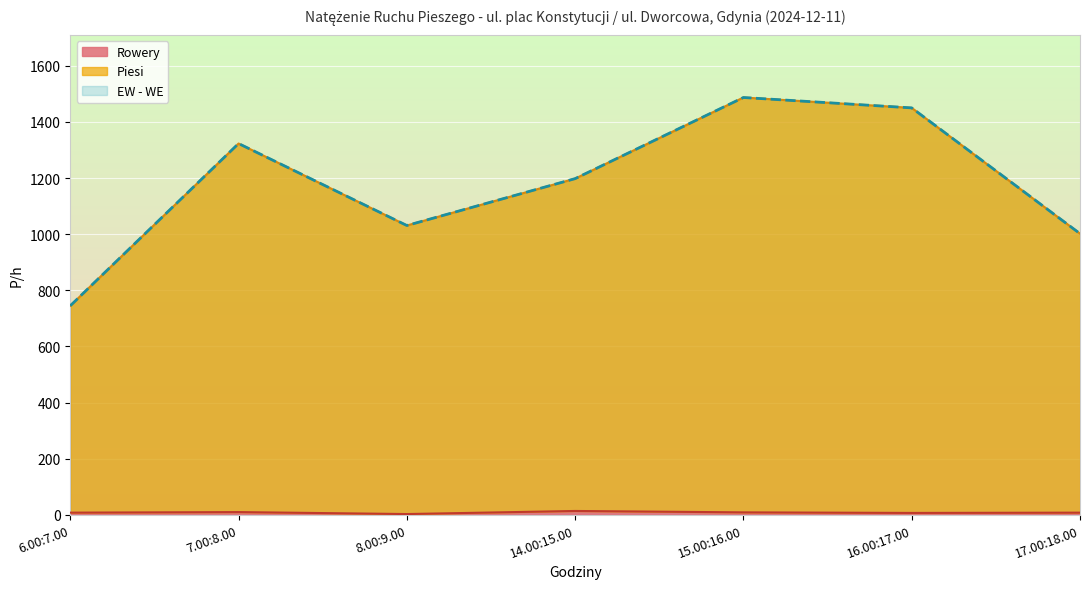

Which category has the highest value in the Rowery series?

14.00:15.00